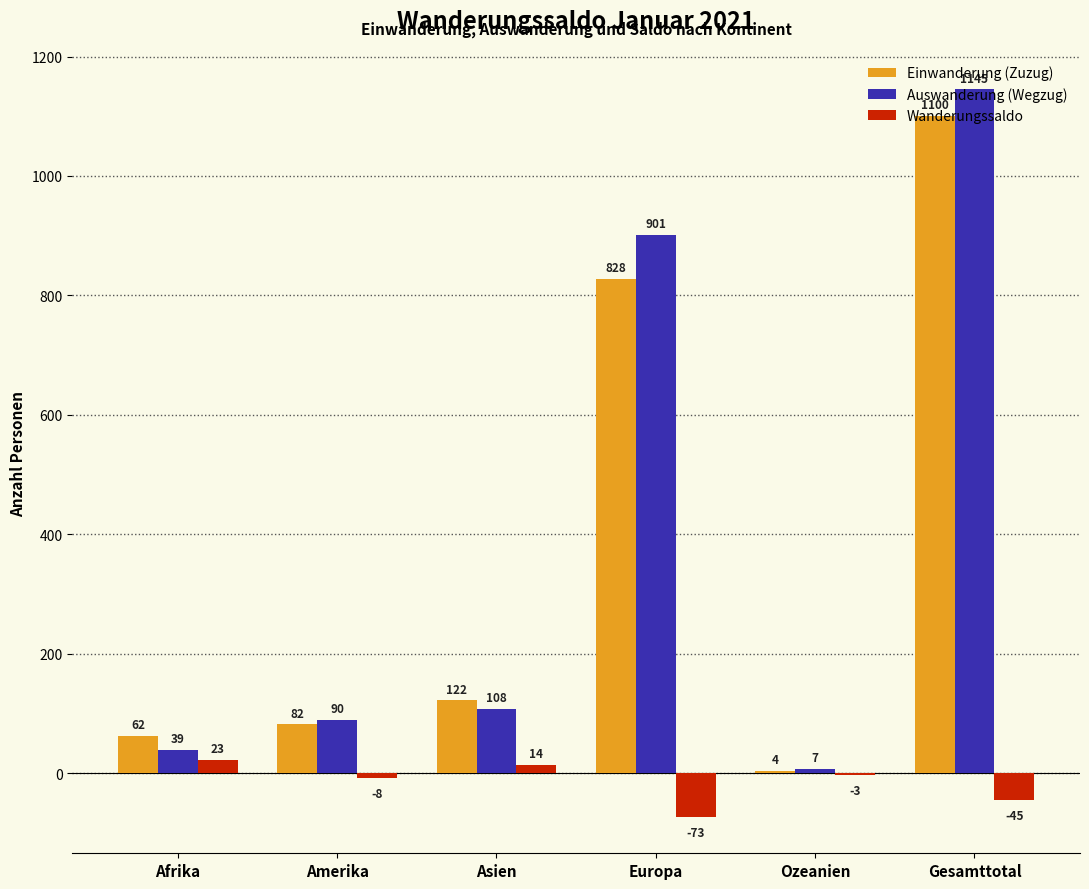

What is the highest value of the Einwanderung (Zuzug) series?

1100